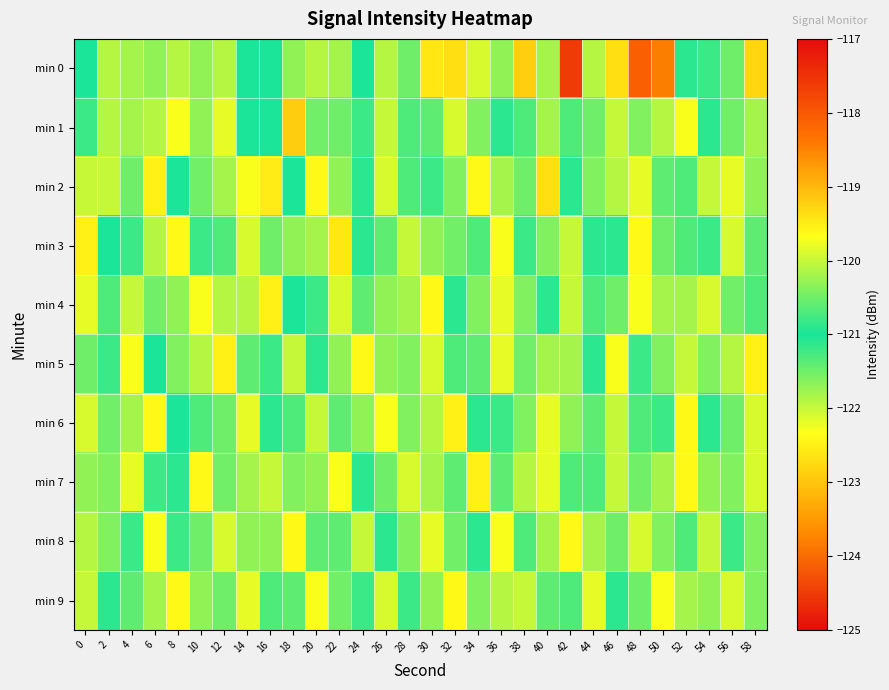

Reading right to left, list all the values displayed in this chart.

min 0: 58=-122.8	56=-121.5	54=-120.8	52=-120.9	50=-123.8	48=-118.1	46=-122.7	44=-121.9	42=-124.5	40=-121.8	38=-122.9	36=-121.7	34=-122.1	32=-122.7	30=-122.6	28=-121.5	26=-121.9	24=-121.0	22=-121.8	20=-121.9	18=-121.7	16=-121.0	14=-121.0	12=-121.9	10=-121.7	8=-121.9	6=-121.7	4=-121.8	2=-121.9	0=-121.0
min 1: 58=-121.8	56=-120.5	54=-121.1	52=-122.3	50=-121.9	48=-120.4	46=-122.0	44=-121.5	42=-120.7	40=-121.8	38=-121.3	36=-120.9	34=-121.6	32=-122.1	30=-121.4	28=-121.3	26=-122.0	24=-120.8	22=-121.5	20=-120.5	18=-119.2	16=-121.0	14=-121.0	12=-122.2	10=-120.3	8=-122.3	6=-121.9	4=-120.2	2=-121.9	0=-121.2
min 2: 58=-121.7	56=-119.8	54=-122.0	52=-121.3	50=-120.6	48=-122.2	46=-121.9	44=-120.4	42=-121.1	40=-122.7	38=-121.5	36=-120.2	34=-122.4	32=-121.6	30=-120.8	28=-121.3	26=-122.1	24=-120.9	22=-121.7	20=-122.4	18=-121.0	16=-119.5	14=-122.3	12=-121.8	10=-120.5	8=-121.0	6=-122.5	4=-121.5	2=-122.0	0=-120.0
min 3: 58=-120.6	56=-122.1	54=-121.2	52=-120.7	50=-121.5	48=-122.4	46=-120.9	44=-121.1	42=-122.0	40=-121.6	38=-120.8	36=-122.3	34=-121.3	32=-120.5	30=-121.7	28=-122.0	26=-121.4	24=-120.9	22=-122.6	20=-121.8	18=-120.3	16=-121.5	14=-122.1	12=-120.7	10=-121.2	8=-122.4	6=-121.9	4=-120.8	2=-121.0	0=-122.5
min 4: 58=-121.3	56=-120.5	54=-122.1	52=-121.8	50=-120.2	48=-122.3	46=-121.5	44=-120.7	42=-122.0	40=-121.1	38=-120.4	36=-122.2	34=-121.6	32=-120.9	30=-122.4	28=-121.8	26=-120.3	24=-121.4	22=-122.1	20=-120.8	18=-121.0	16=-122.5	14=-121.9	12=-120.1	10=-122.3	8=-121.7	6=-120.5	4=-122.0	2=-121.3	0=-119.8
min 5: 58=-122.5	56=-121.9	54=-120.4	52=-122.0	50=-121.6	48=-120.8	46=-122.3	44=-121.1	42=-120.2	40=-121.8	38=-120.5	36=-122.2	34=-121.4	32=-120.7	30=-122.1	28=-121.6	26=-120.3	24=-122.4	22=-121.7	20=-120.9	18=-122.0	16=-121.2	14=-120.6	12=-122.5	10=-121.9	8=-120.4	6=-121.0	4=-122.3	2=-120.8	0=-121.5
min 6: 58=-122.1	56=-121.5	54=-120.9	52=-122.4	50=-121.2	48=-120.7	46=-122.0	44=-121.4	42=-120.3	40=-122.2	38=-121.6	36=-120.8	34=-121.1	32=-122.5	30=-121.9	28=-120.4	26=-122.3	24=-121.7	22=-120.6	20=-122.0	18=-121.3	16=-120.9	14=-122.2	12=-121.5	10=-120.7	8=-121.0	6=-122.4	4=-121.8	2=-120.5	0=-122.1
min 7: 58=-122.1	56=-121.6	54=-120.3	52=-122.4	50=-121.8	48=-120.5	46=-122.0	44=-121.3	42=-120.7	40=-122.2	38=-121.9	36=-120.6	34=-122.5	32=-121.4	30=-120.2	28=-122.1	26=-121.5	24=-120.9	22=-122.3	20=-121.7	18=-120.4	16=-122.0	14=-121.8	12=-120.5	10=-122.4	8=-121.1	6=-120.8	4=-122.2	2=-121.6	0=-120.3
min 8: 58=-121.6	56=-120.8	54=-122.0	52=-121.3	50=-120.4	48=-122.1	46=-121.5	44=-120.2	42=-122.4	40=-121.8	38=-120.7	36=-122.3	34=-121.1	32=-120.5	30=-122.2	28=-121.6	26=-120.9	24=-122.0	22=-121.4	20=-120.6	18=-122.4	16=-121.7	14=-120.3	12=-122.1	10=-121.5	8=-120.8	6=-122.3	4=-121.2	2=-120.4	0=-121.9
min 9: 58=-120.4	56=-122.1	54=-121.7	52=-120.2	50=-122.3	48=-121.5	46=-120.9	44=-122.2	42=-121.3	40=-120.6	38=-122.0	36=-121.9	34=-120.4	32=-122.4	30=-121.7	28=-120.8	26=-122.1	24=-121.2	22=-120.5	20=-122.3	18=-121.4	16=-120.7	14=-122.2	12=-121.5	10=-120.3	8=-122.4	6=-121.8	4=-120.6	2=-121.1	0=-122.0